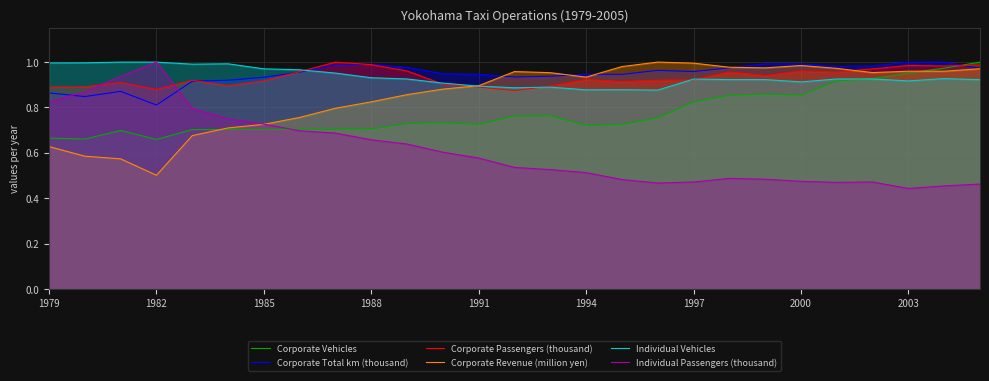

What is the average value of the Corporate Passengers (thousand) series?

0.9